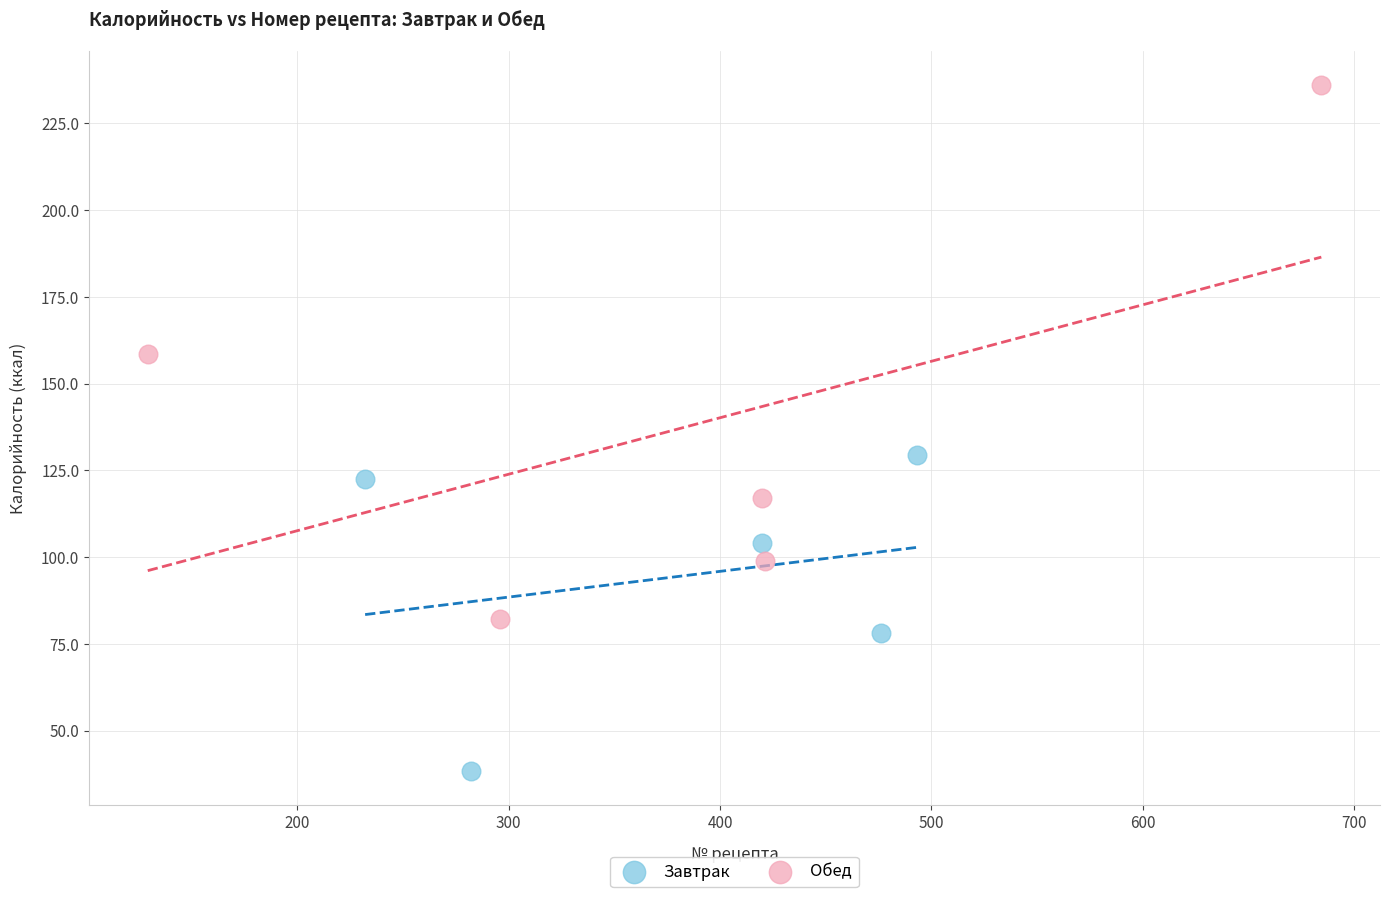

Which series reaches the minimum Y coordinate?

Завтрак